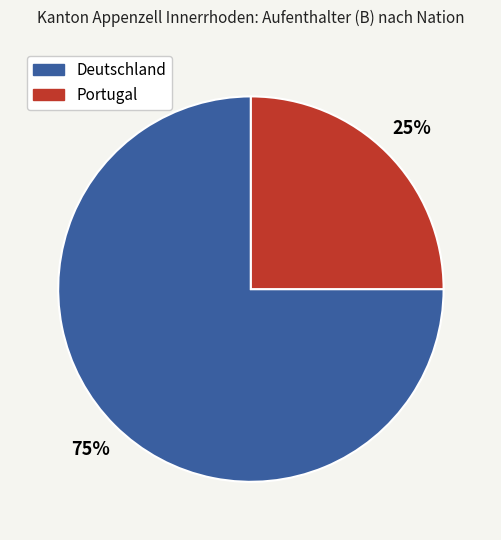

True or false: Portugal accounts for 34% of the total.

False